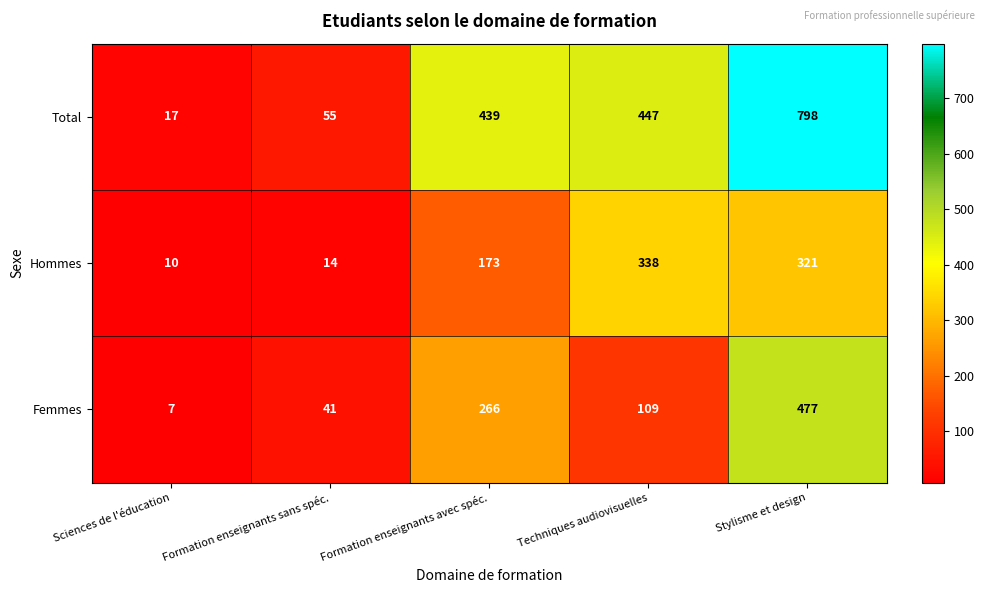

How many distinct data groups are displayed?

3